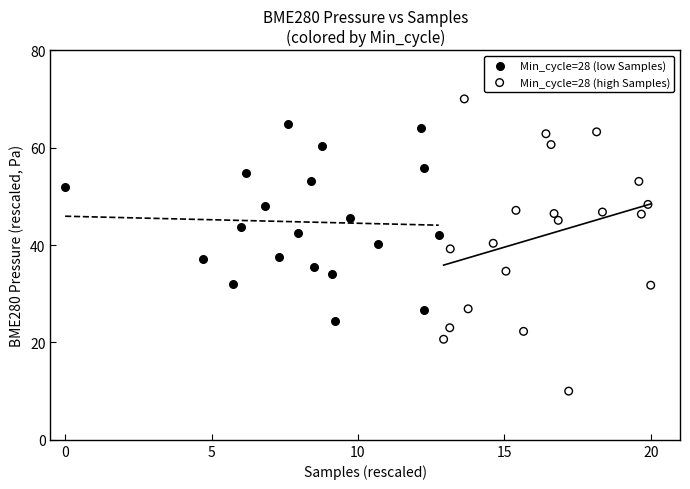

Which series has the largest Y range (max minus min)?

Min_cycle=28 (high Samples)